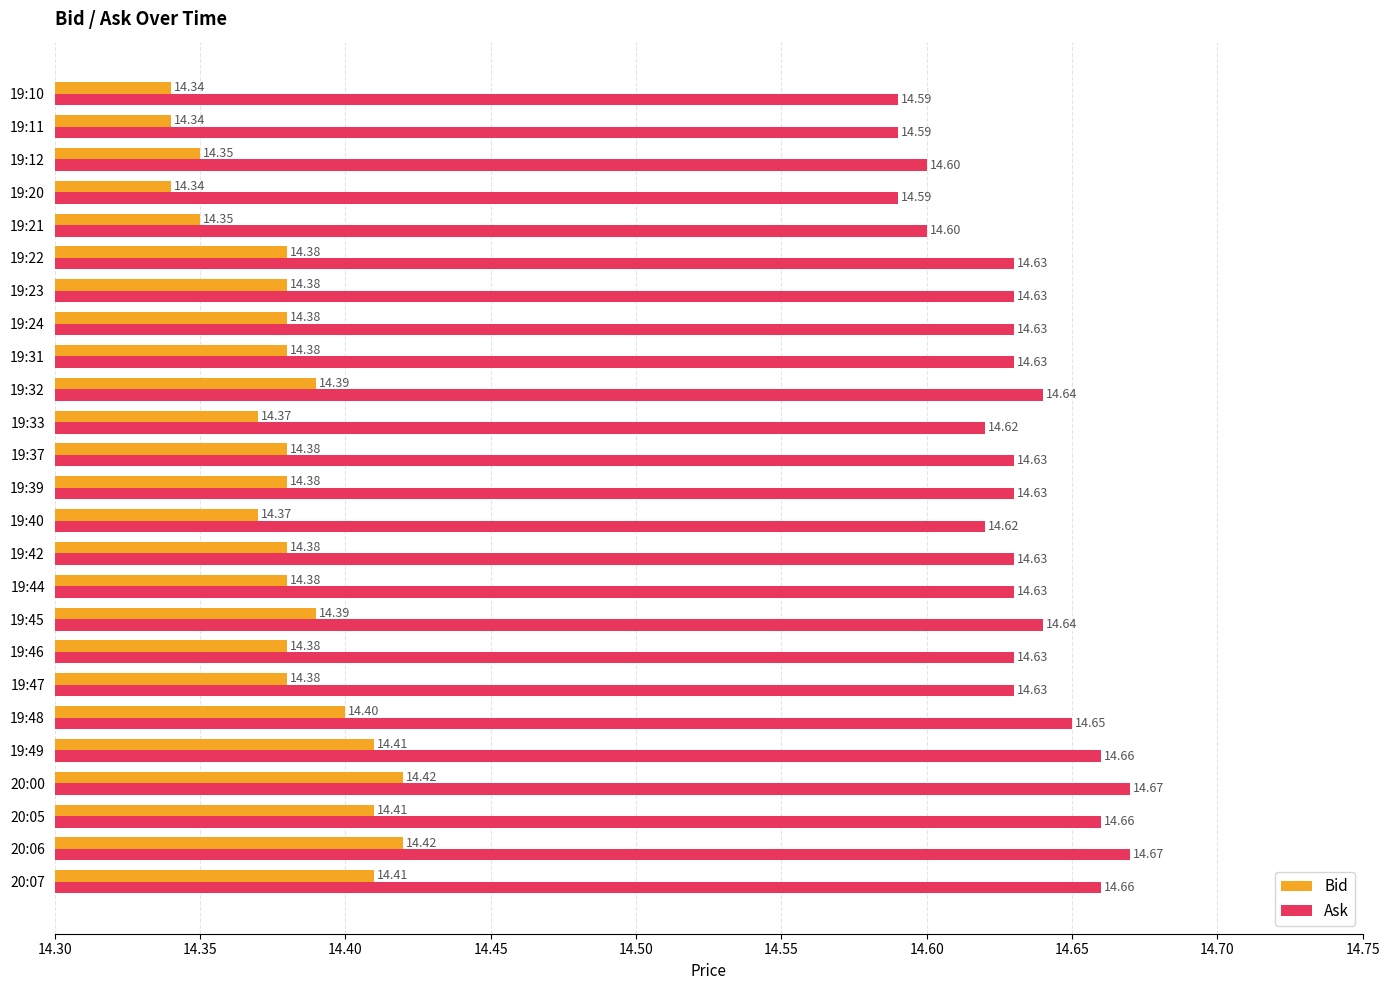

What is the sum of all Bid values?

359.5